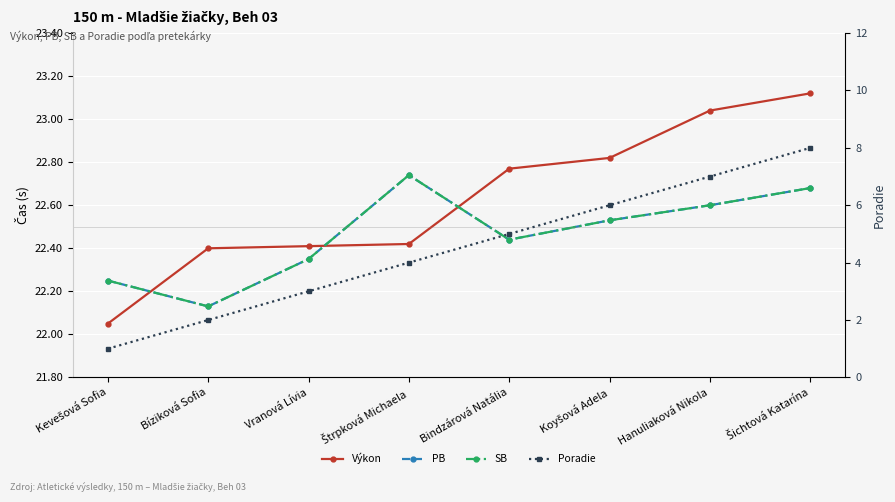

Reading right to left, what are all the values shown in this chart?

Výkon: 23.1	23.0	22.8	22.8	22.4	22.4	22.4	22.1
PB: 22.7	22.6	22.5	22.4	22.7	22.4	22.1	22.2
SB: 22.7	22.6	22.5	22.4	22.7	22.4	22.1	22.2
Poradie: 8.0	7.0	6.0	5.0	4.0	3.0	2.0	1.0